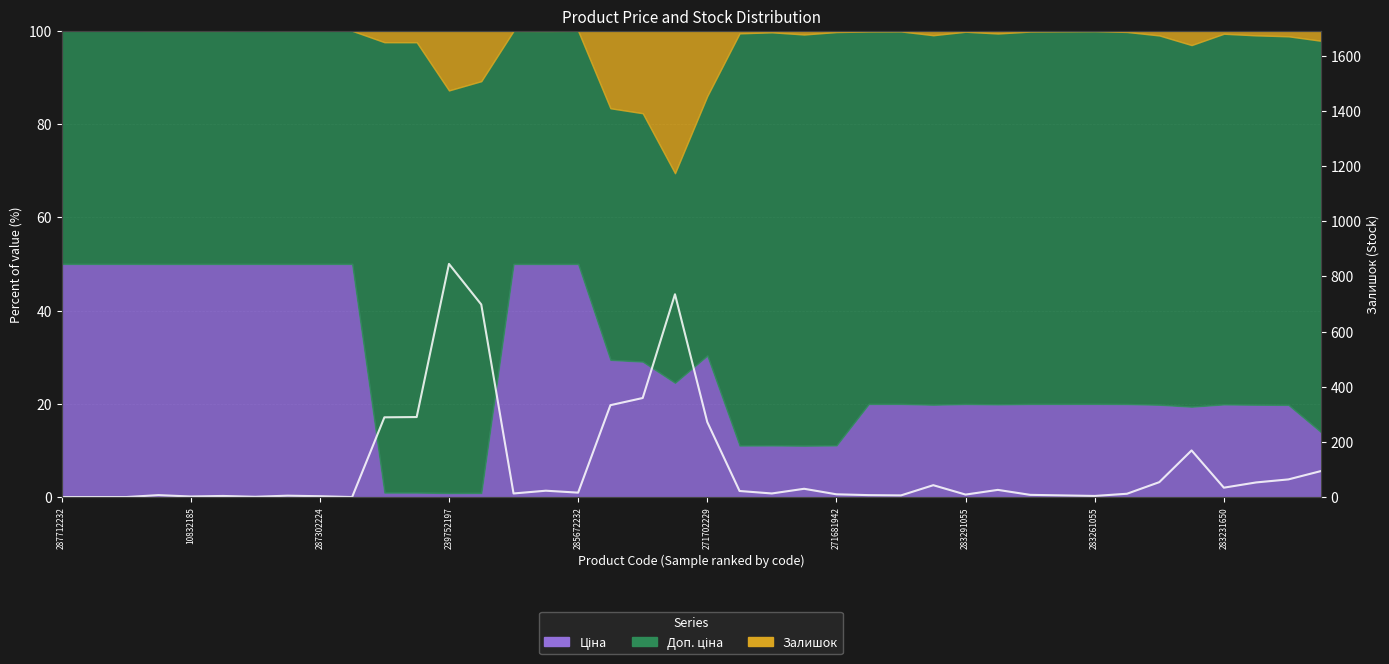

How many interior local valleys (lower than both neighbors) does the data have?

10